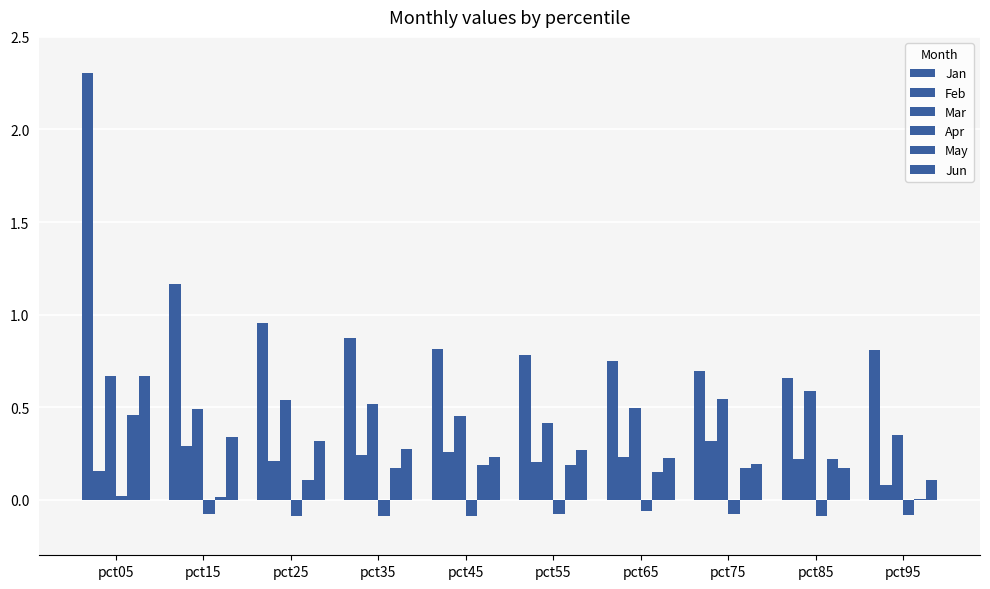

Are the bars grouped side by side (vs. stacked)?

Yes